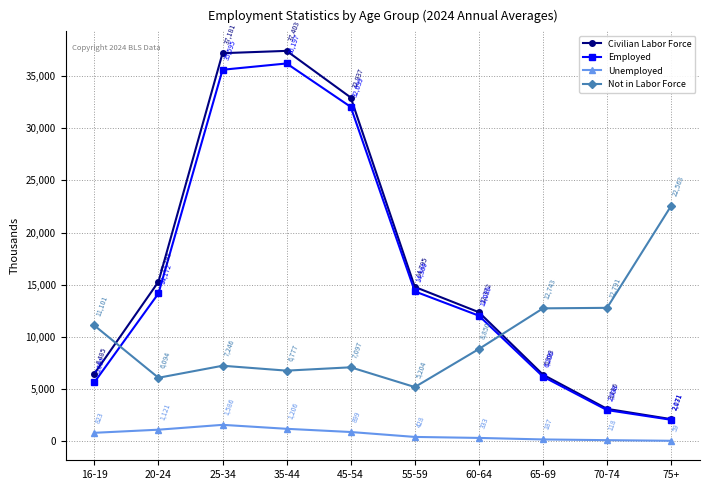

Is this an area chart (filled region under the line)?

No